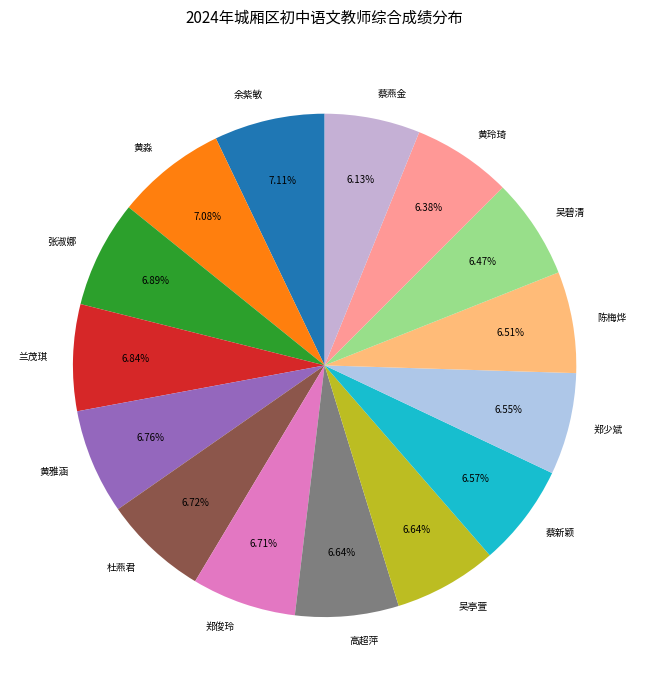

Do 张淑娜 and 高超萍 together represent more than half of the pie?

No